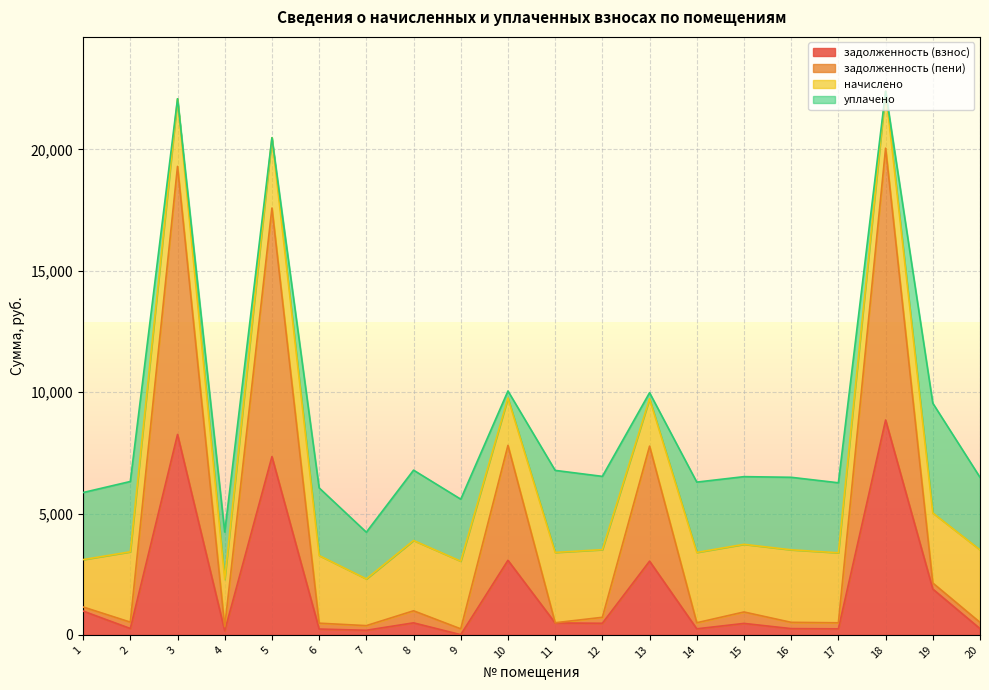

List the labels in order of задолженность (взнос) value, largest first.

18, 3, 5, 10, 13, 19, 1, 8, 11, 12, 15, 2, 16, 20, 14, 17, 6, 7, 4, 9